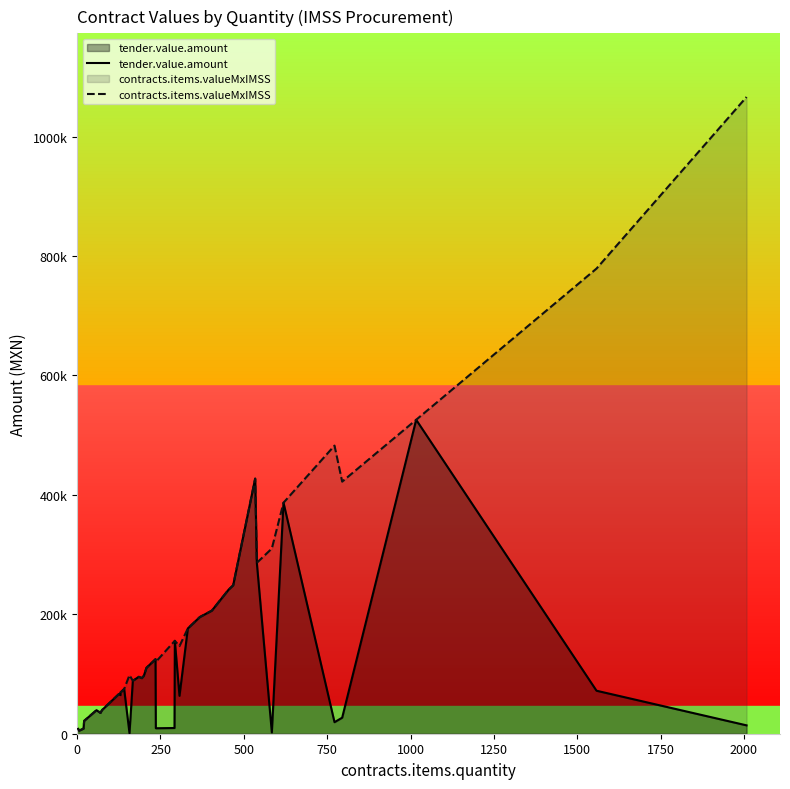

Reading left to right, extract all data points from this chart.

tender.value.amount: 8175.0	5143.1	8550.0	21546.0	39440.0	34860.0	37080.0	39828.0	66380.0	64740.0	69033.9	74876.6	800.0	88683.7	95275.0	95275.0	93120.0	97000.0	110456.3	124794.4	9154.0	9568.8	155594.7	63466.2	176302.0	192763.9	195422.7	206120.8	241087.6	248526.7	248526.7	427200.0	286225.2	2199.8	386875.0	19335.2	26854.3	525789.0	72000.0	14023.5
contracts.items.valueMxIMSS: 8175.0	5143.1	8550.0	21546.0	39440.0	34860.0	37080.0	39828.0	66380.0	64740.0	69033.9	74876.6	98125.0	88683.7	95275.0	95275.0	93120.0	97000.0	110456.3	124794.4	120360.0	155063.7	155594.7	146746.0	176302.0	192763.9	195422.7	206120.8	241087.6	248526.7	248526.7	427200.0	286225.2	310127.4	386875.0	482500.0	422176.8	525789.0	779000.0	1066328.3